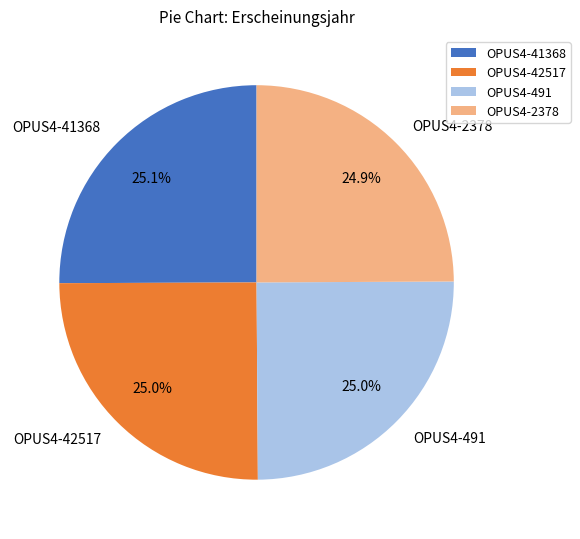

To the nearest percent, what is the combined percentage of OPUS4-491 and OPUS4-2378?

50%